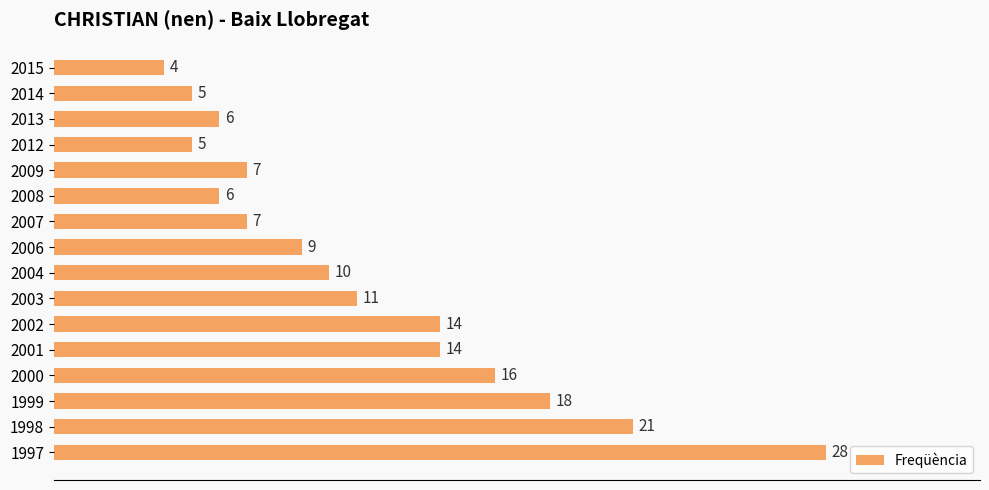

True or false: the data shows 11 at 1997.

False